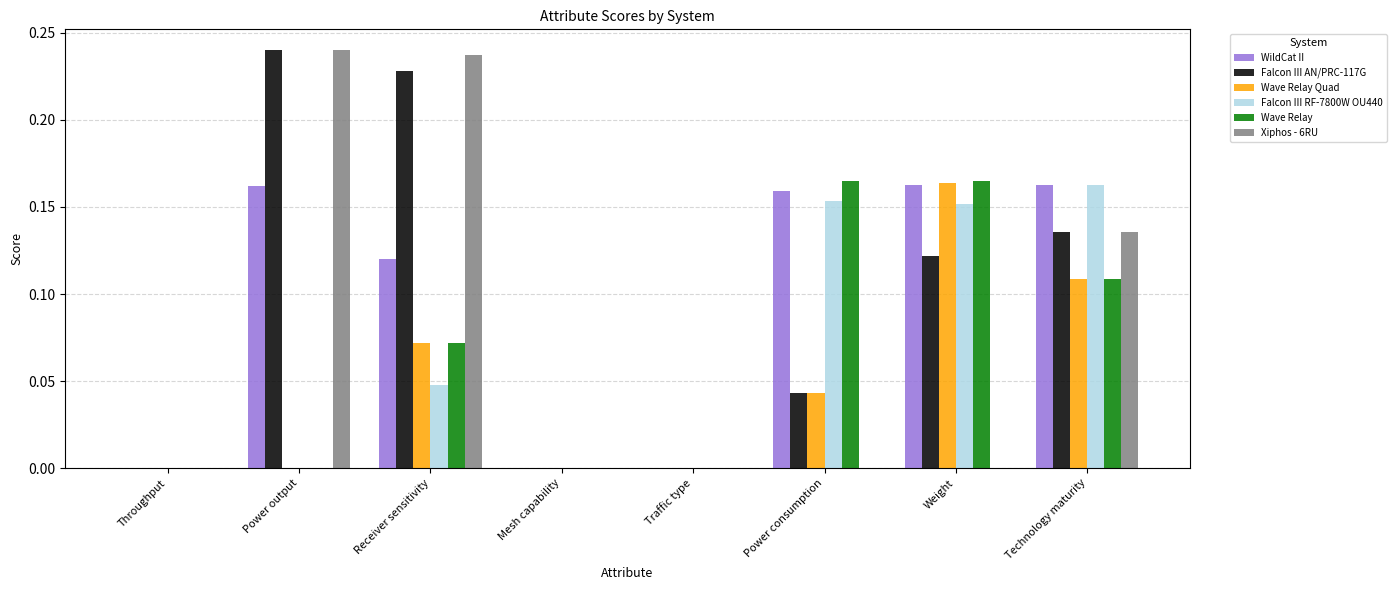

What is the sum of all Falcon III AN/PRC-117G values?

0.8